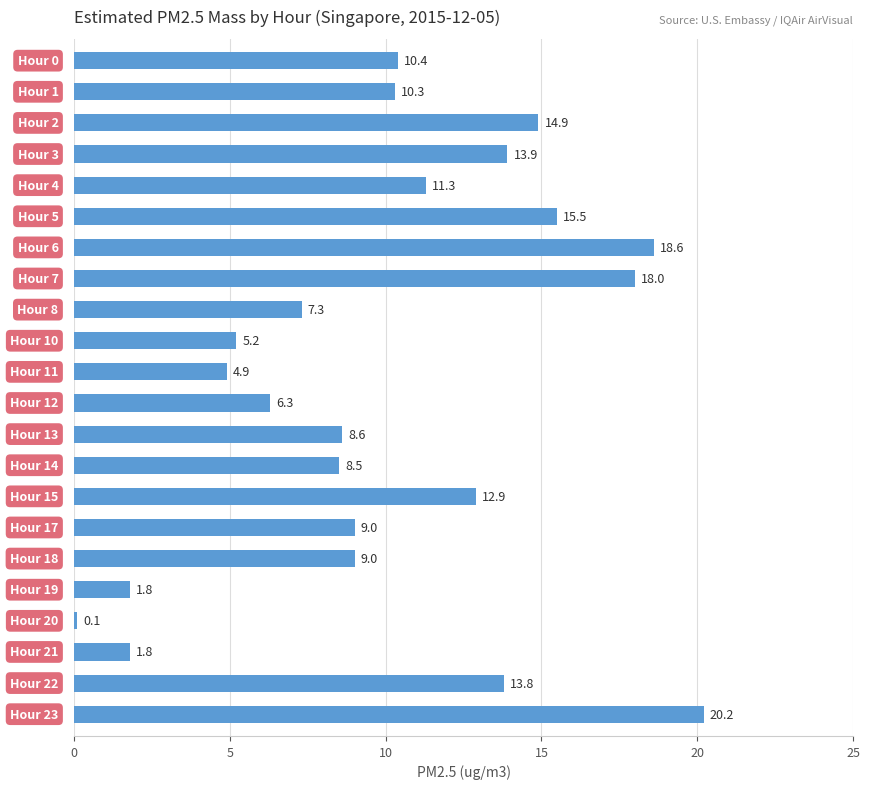

What is the difference between the maximum and minimum values?

20.1